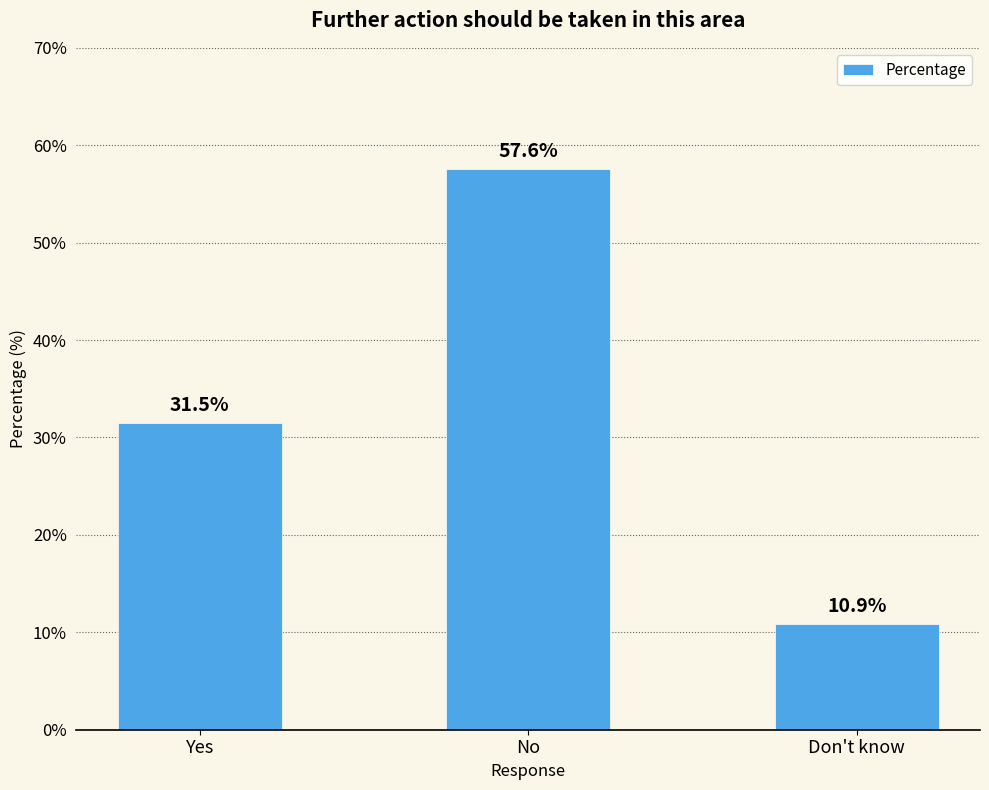

What is the ratio of the value at Yes to the value at No?

0.5